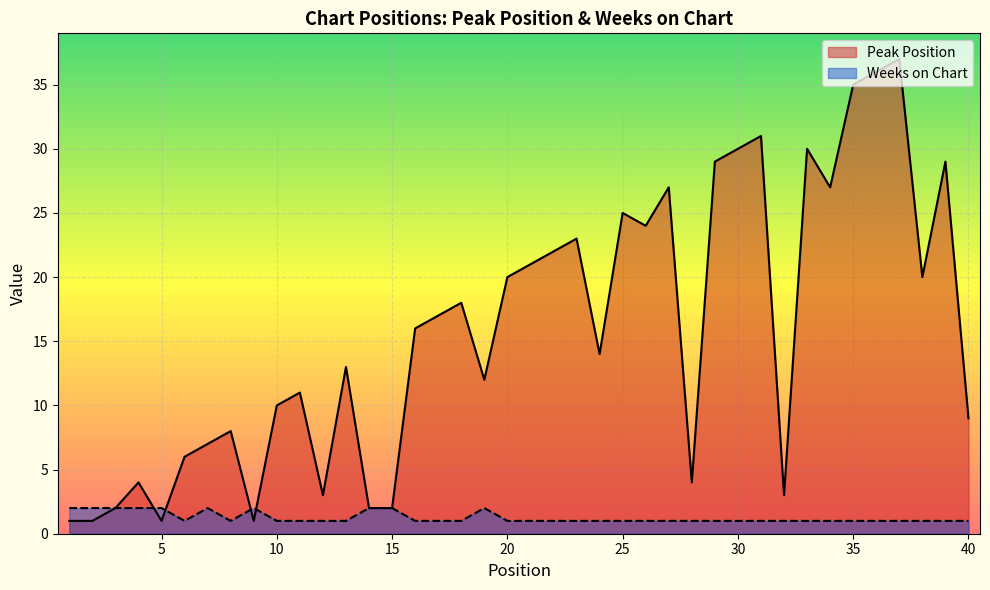

Reading right to left, what are all the values shown in this chart?

Peak Position: 9	29	20	37	36	35	27	30	3	31	30	29	4	27	24	25	14	23	22	21	20	12	18	17	16	2	2	13	3	11	10	1	8	7	6	1	4	2	1	1
Weeks on Chart: 1	1	1	1	1	1	1	1	1	1	1	1	1	1	1	1	1	1	1	1	1	2	1	1	1	2	2	1	1	1	1	2	1	2	1	2	2	2	2	2